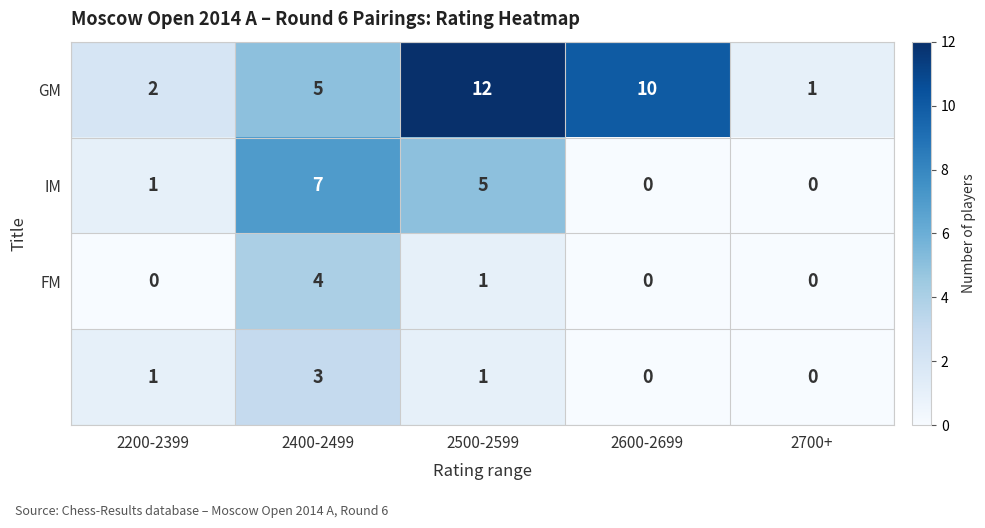

What is the spread (max minus min) of values at 2400-2499?

4